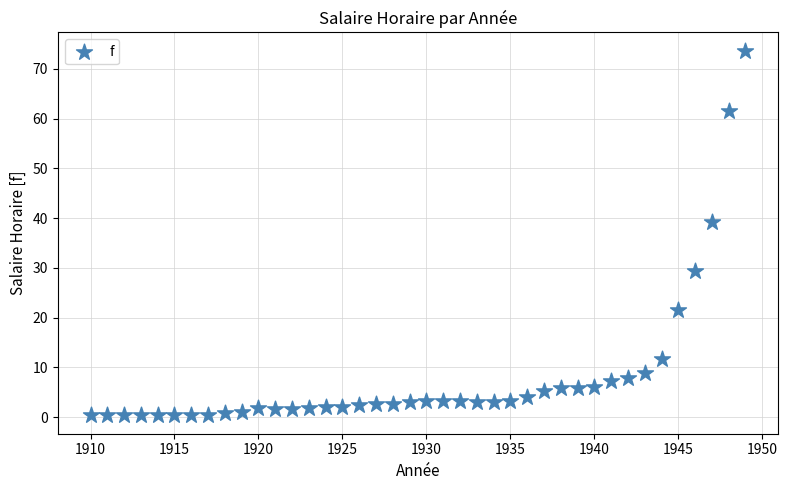

What is the range of X values (max minus min)?

39.0